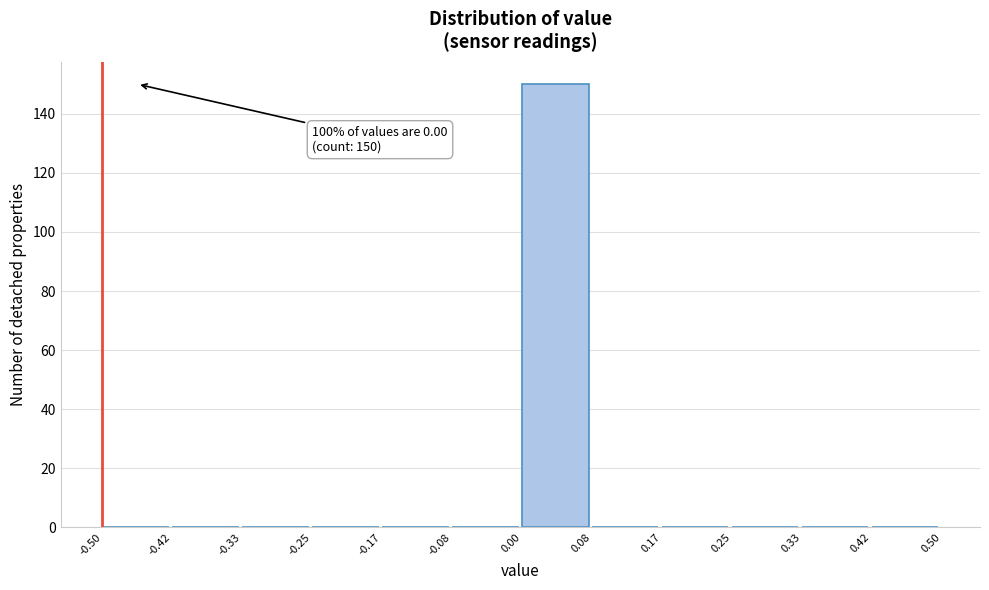

Over which range of the x-axis is the bar tallest?

0.00 to 0.08